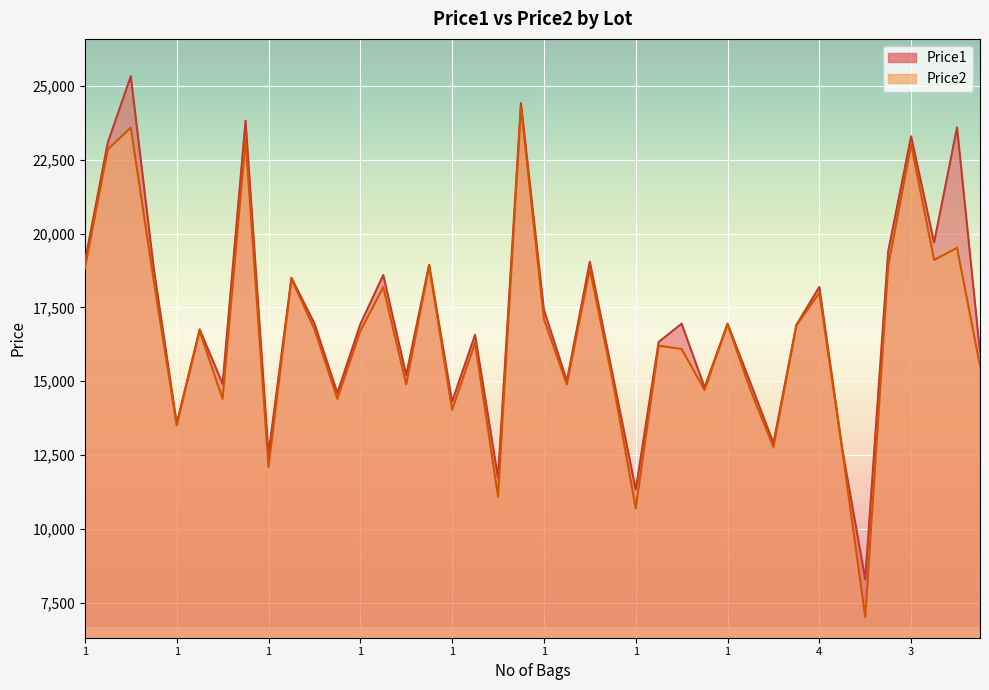

Where is Price2 nearest to the value 15654?

1